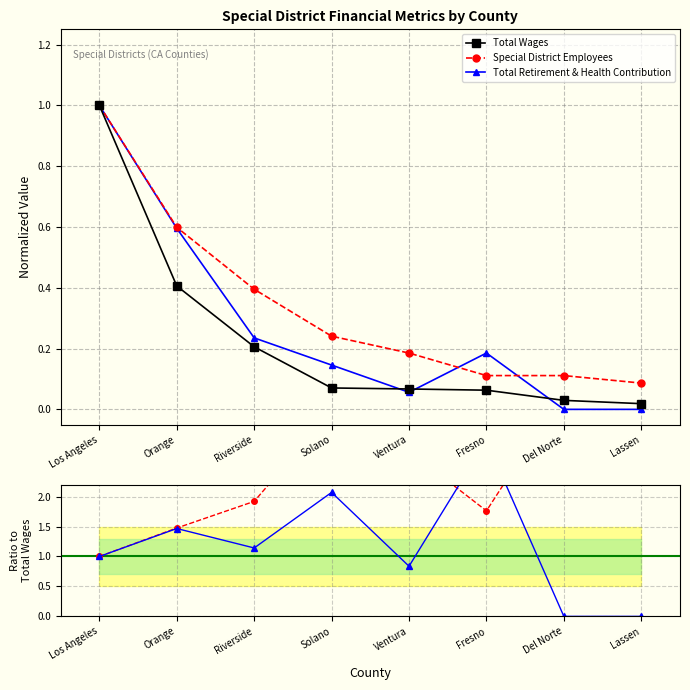

At which category does Total Retirement & Health Contribution reach its first local valley?

Ventura